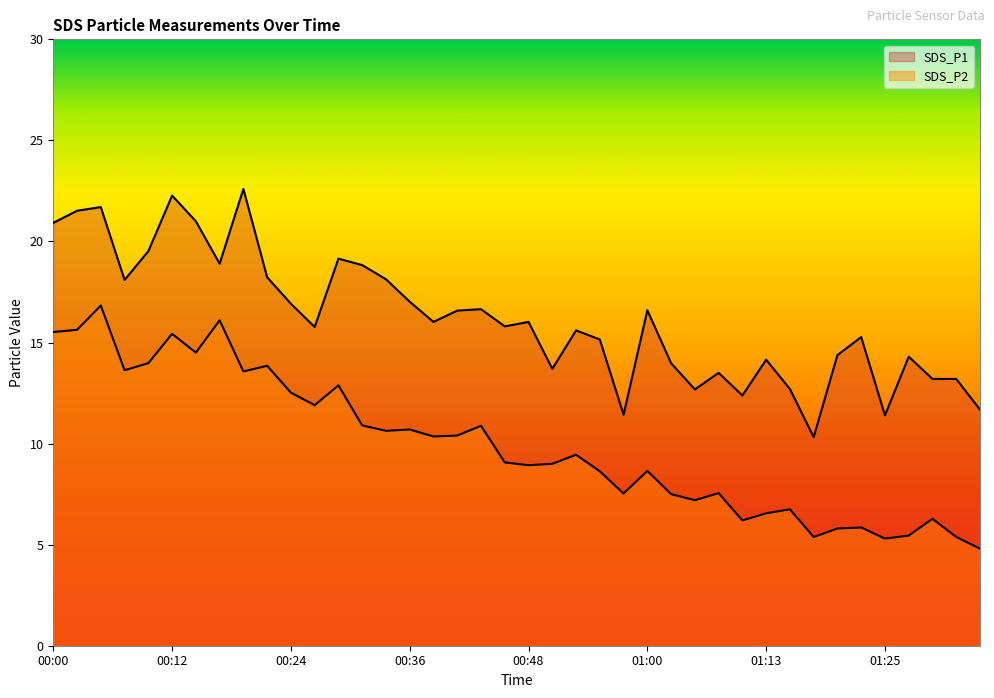

True or false: SDS_P2 has more than 1 interior local peaks.

True